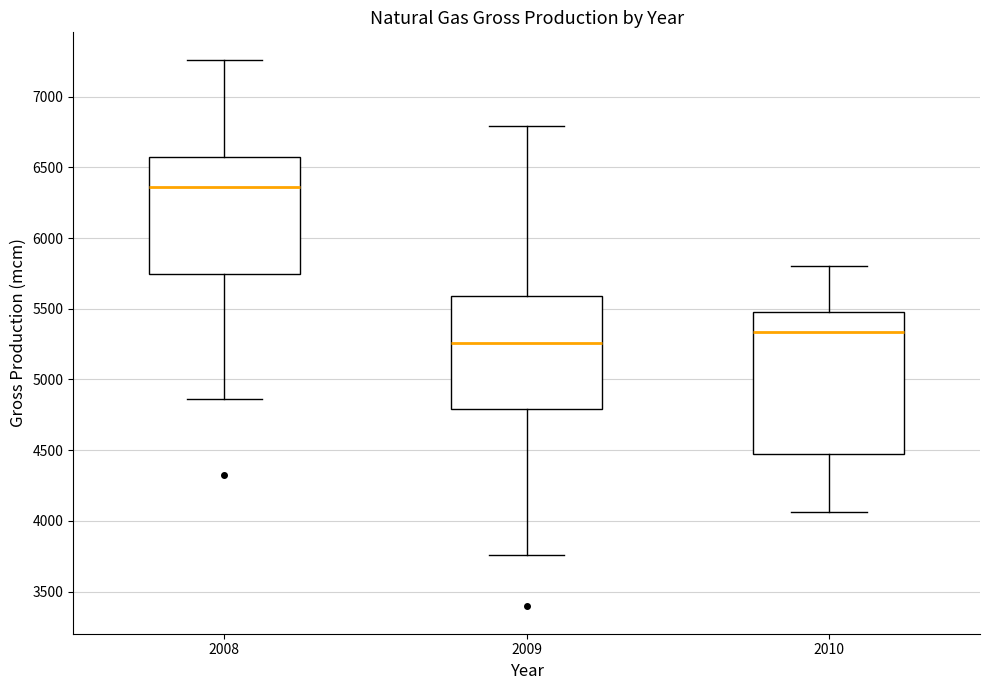

Reading left to right, transcribe this box plot: for each box, give where its median line is, the range the box spans, and where its two whiskers end, as read against the y-axis. The values are not printed on the chart, so give them approximately, as read against the axis.

2008: median 6350, box 5750 to 6550, whiskers 4850 to 7250
2009: median 5250, box 4800 to 5600, whiskers 3750 to 6800
2010: median 5350, box 4450 to 5450, whiskers 4050 to 5800